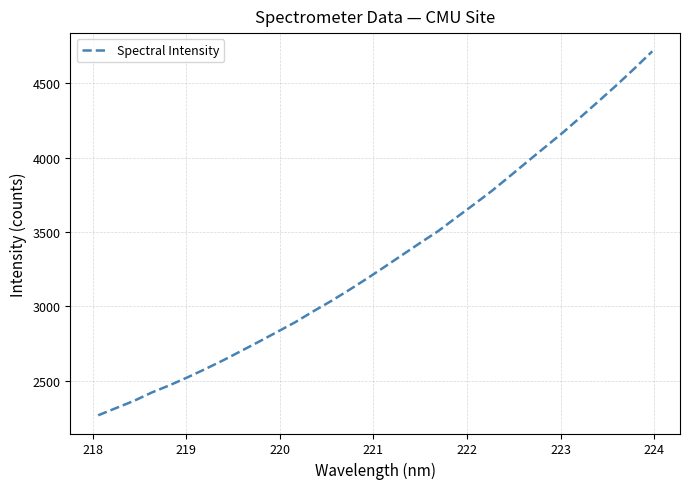

What is the smallest value displayed?

2265.9